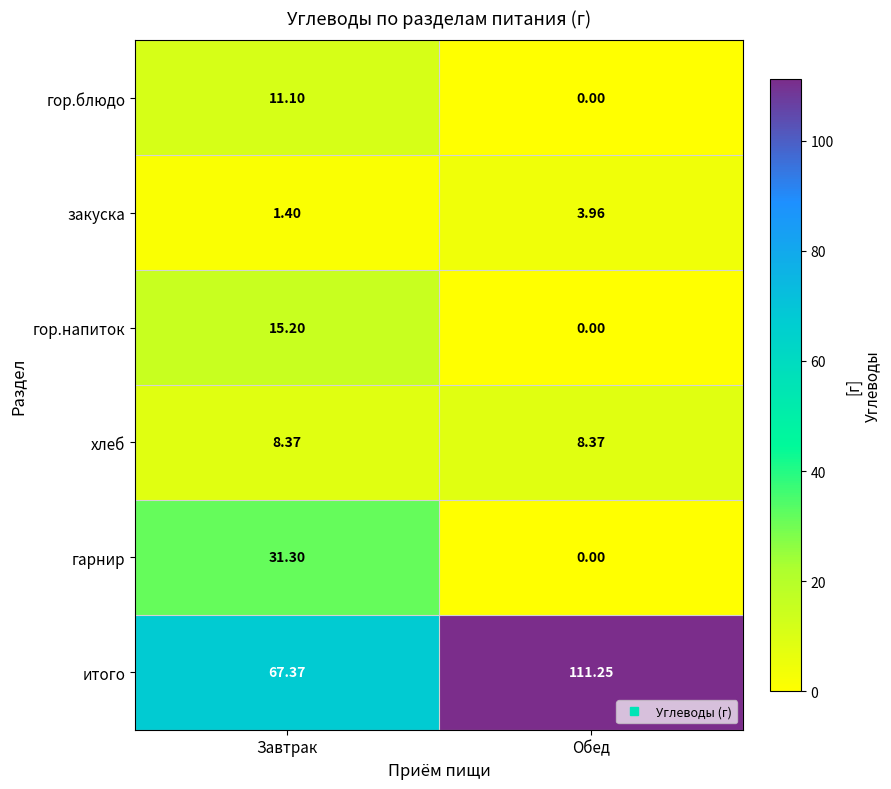

Which series has the widest spread of values?

итого